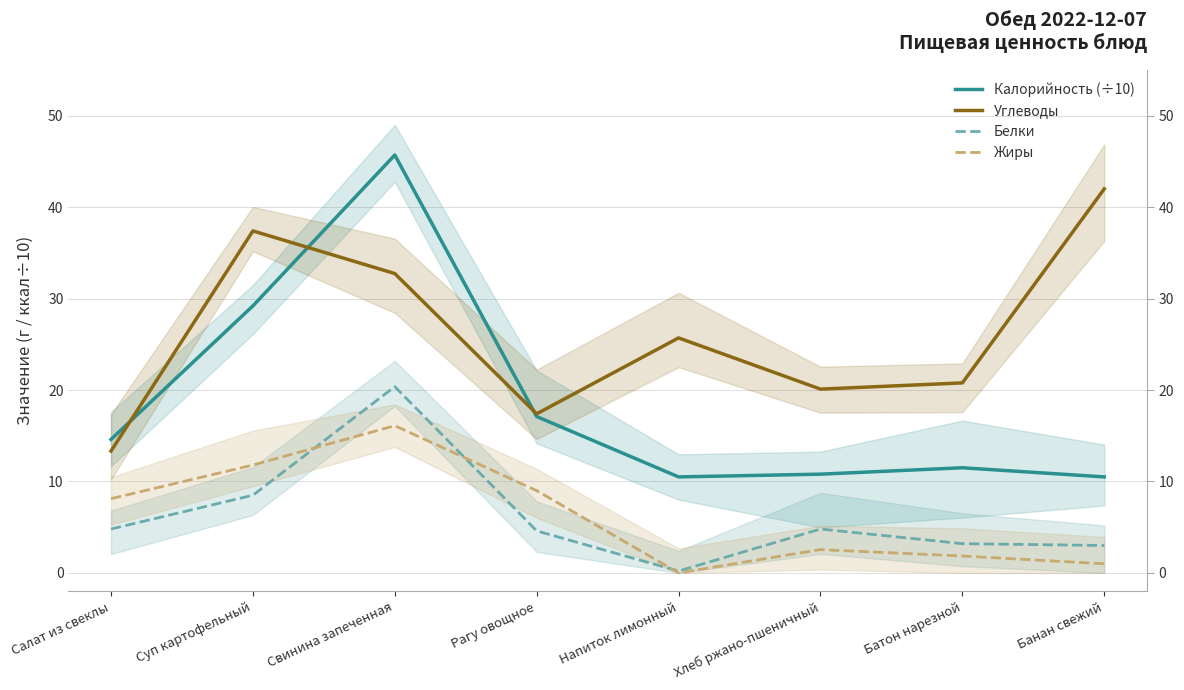

List the labels in order of Жиры value, smallest first.

Напиток лимонный, Банан свежий, Батон нарезной, Хлеб ржано-пшеничный, Салат из свеклы, Рагу овощное, Суп картофельный, Свинина запеченная